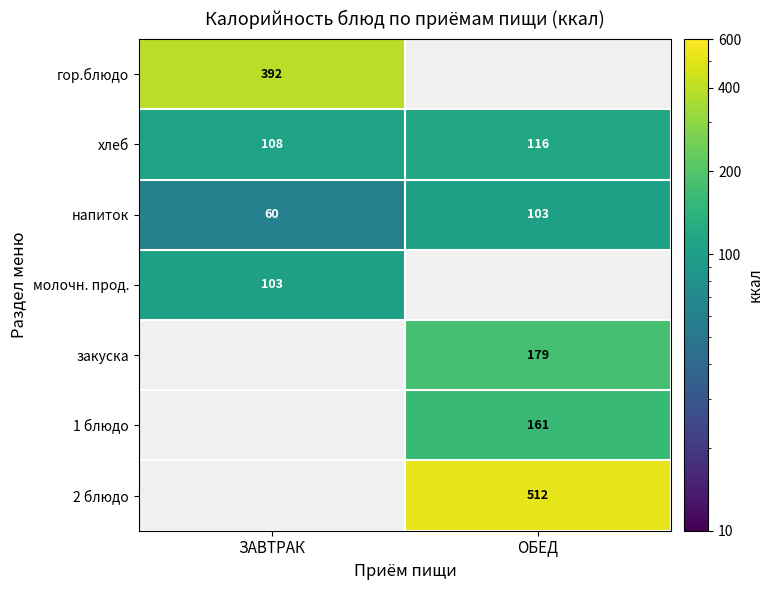

Is it true that гор.блюдо equals 669.4 at ЗАВТРАК?

False